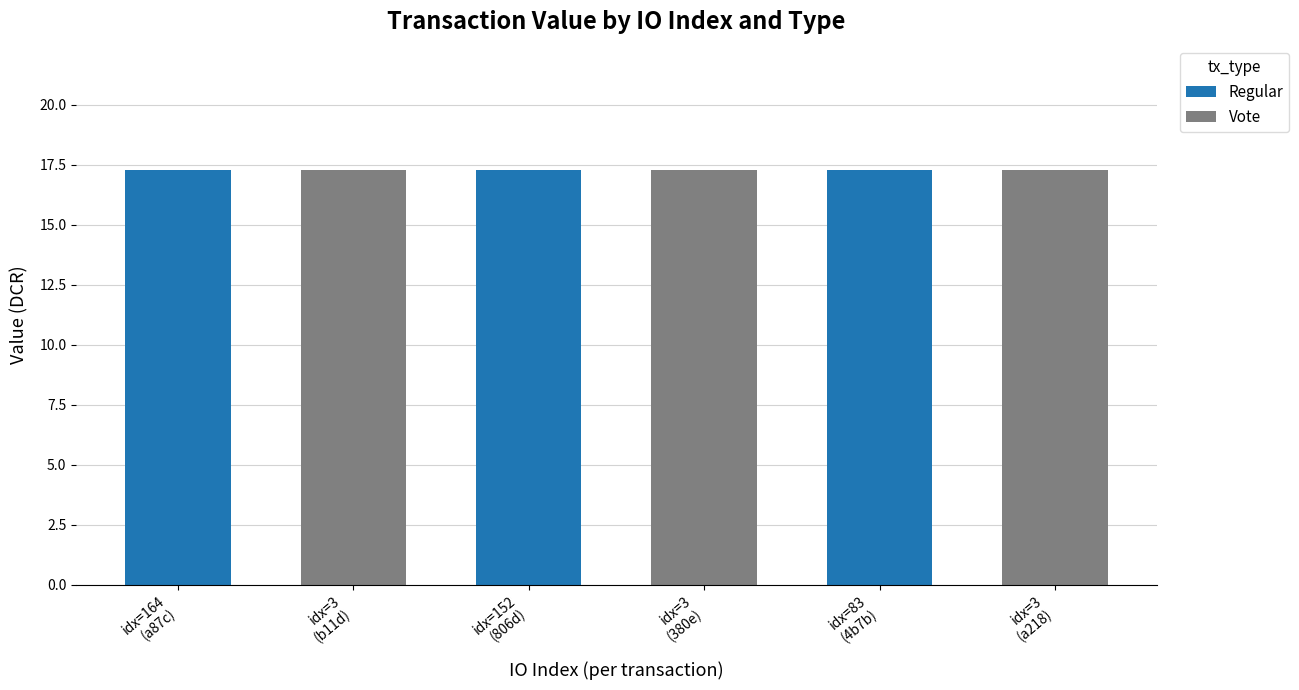

Does the chart contain stacked bars?

Yes